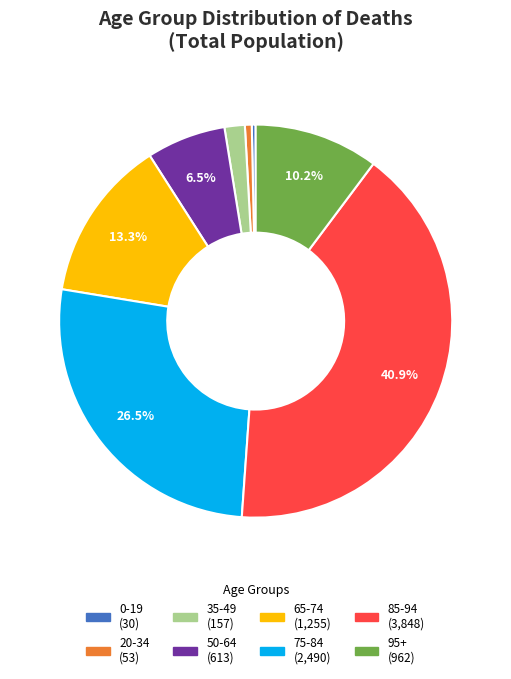

Is there a majority slice in this chart?

No